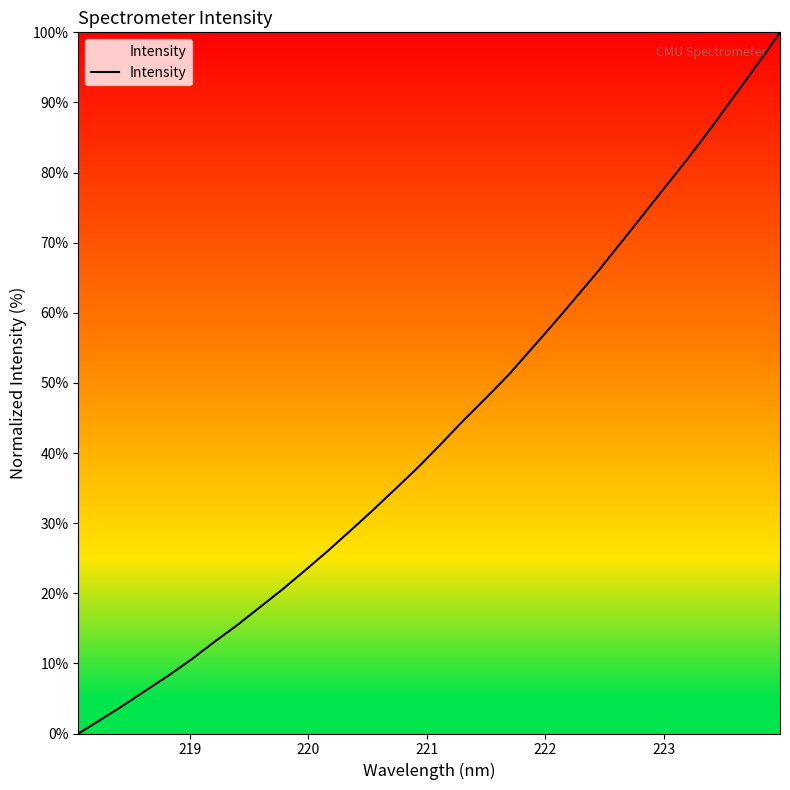

What is the maximum value shown in the chart?

100.0